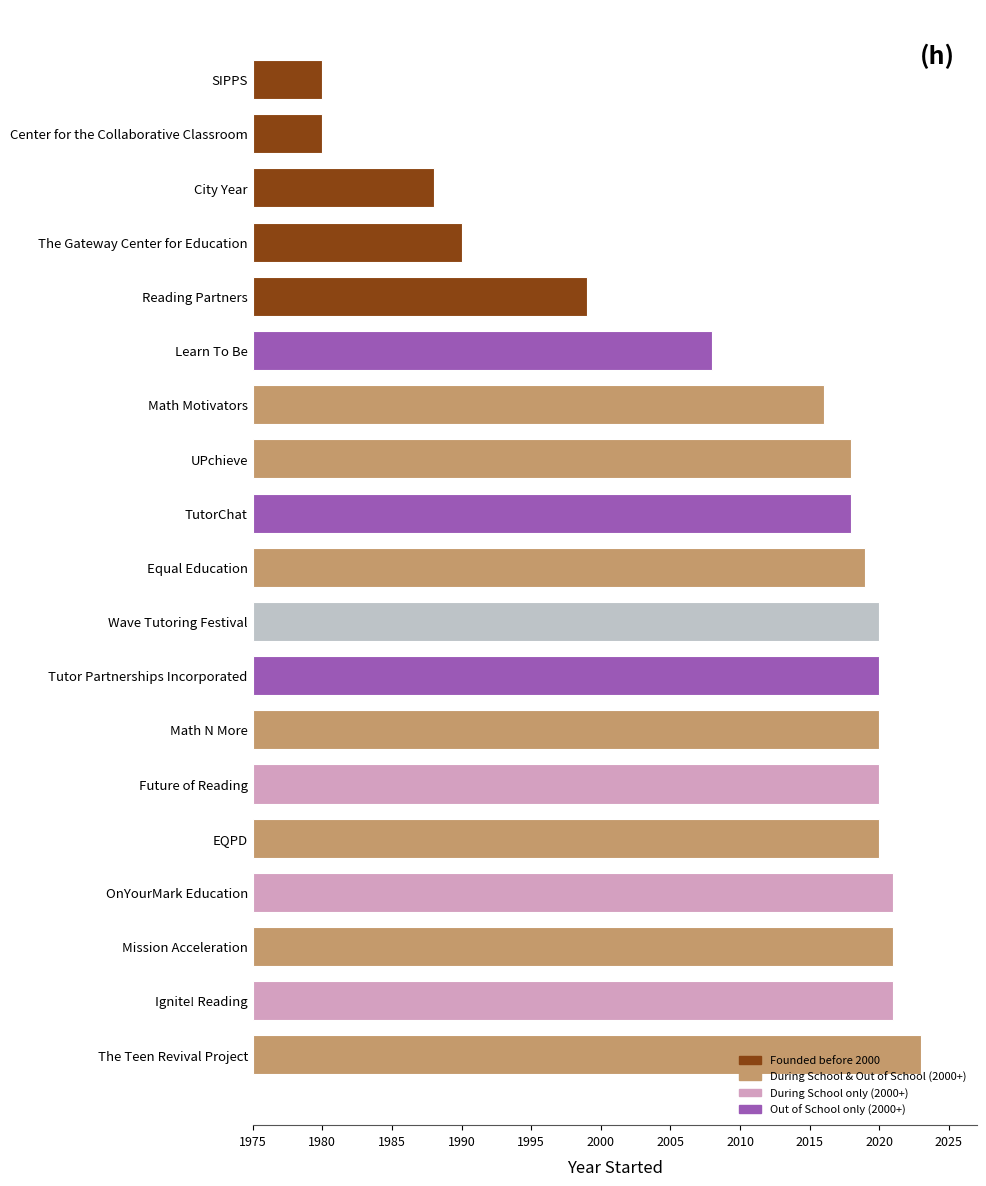

Does the chart contain any negative values?

No